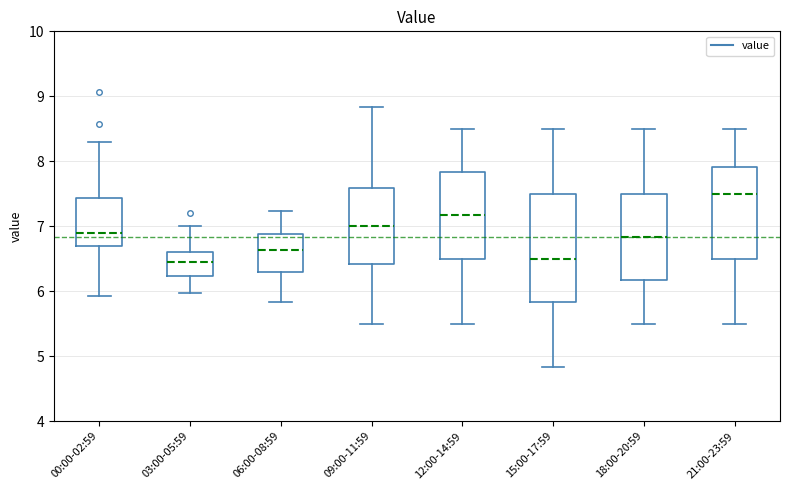

Which box is the tallest, from its lower edge to its upper edge?

15:00-17:59